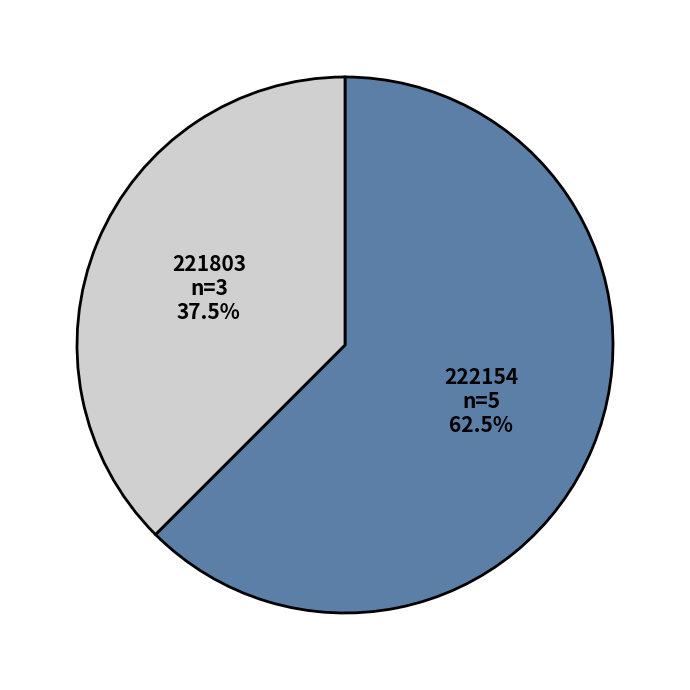

Is the sum of 222154 and 221803 greater than half?

Yes